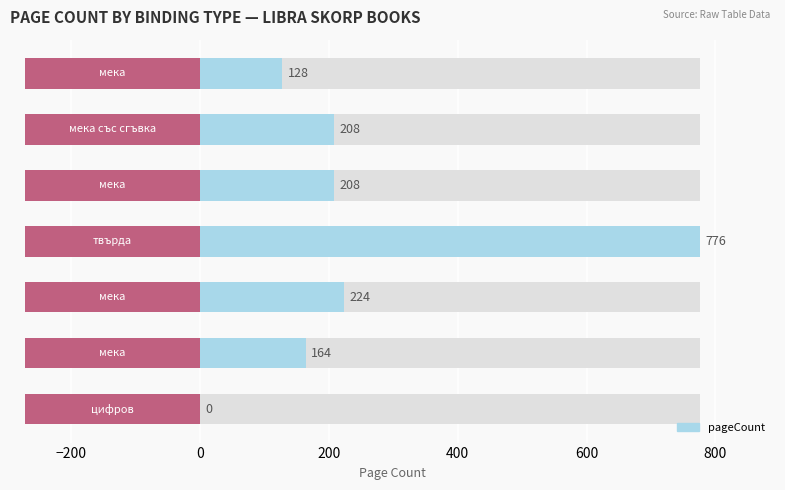

Reading left to right, transcribe all the data shown in this chart.

0	164	224	776	208	208	128